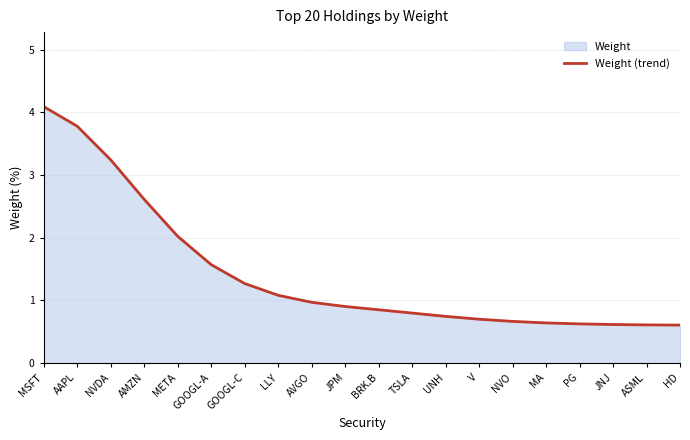

Between LLY and BRK.B, which is larger?

LLY